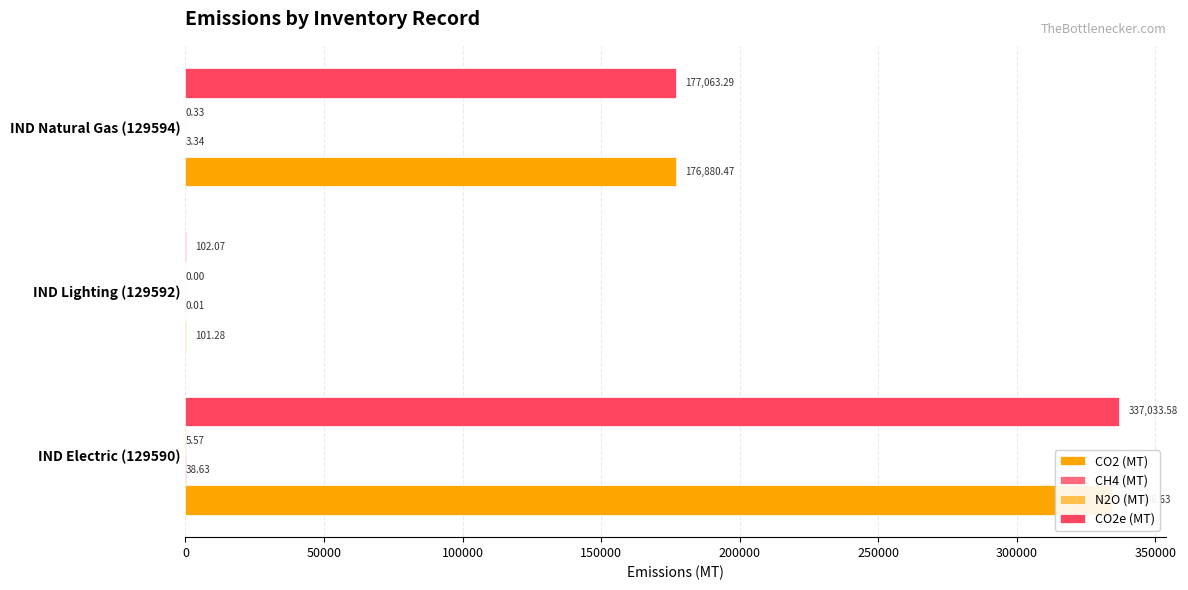

Which series has the largest range (max minus min)?

CO2e (MT)